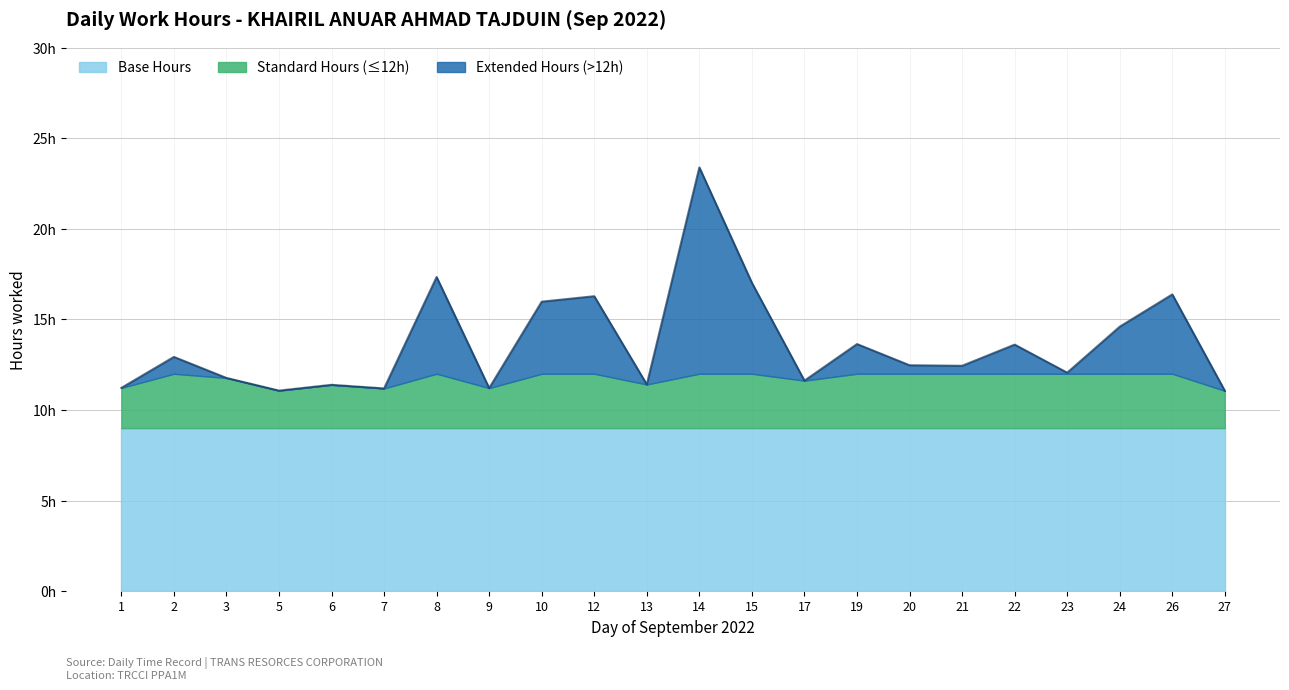

Does the chart display data point markers on the line(s)?

No